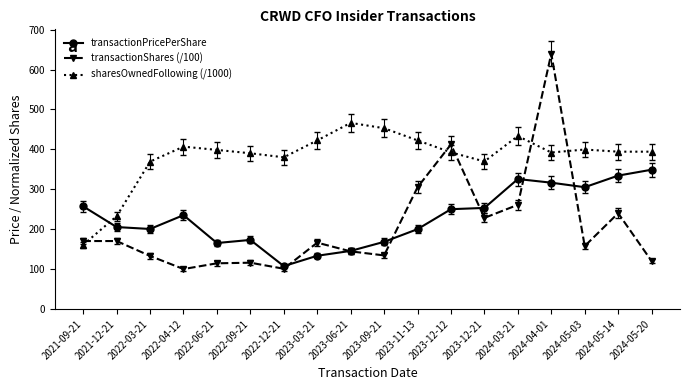

At which label does transactionShares (/100) first exceed 166?

2021-09-21